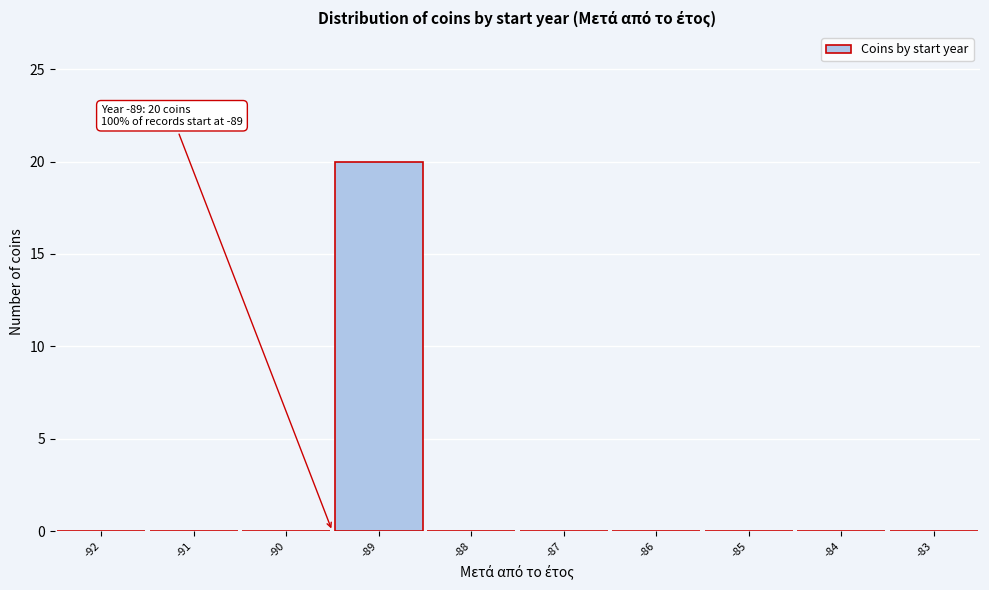

Reading left to right, extract all data points from this chart.

-92=0	-91=0	-90=0	-89=20	-88=0	-87=0	-86=0	-85=0	-84=0	-83=0